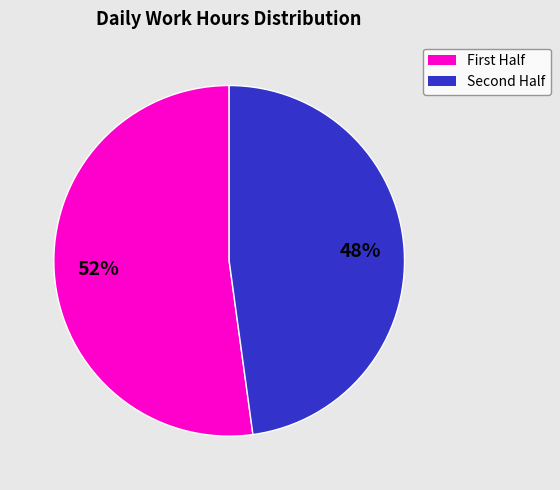

To the nearest percent, what is the difference between the largest and smallest slice percentages?

4%